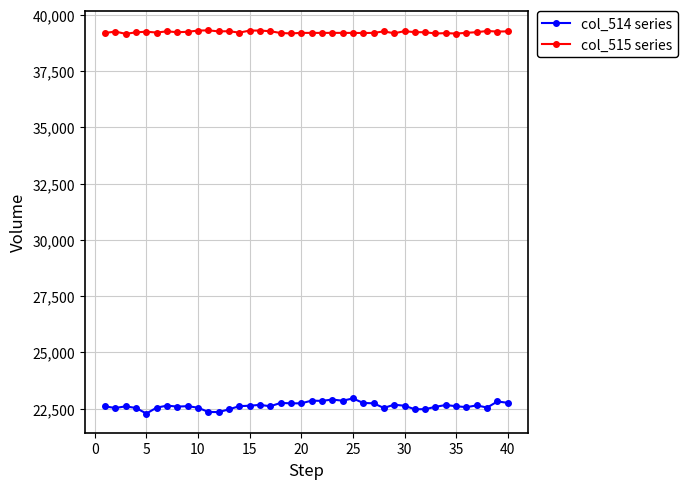

Which series has the widest spread of values?

col_514 series